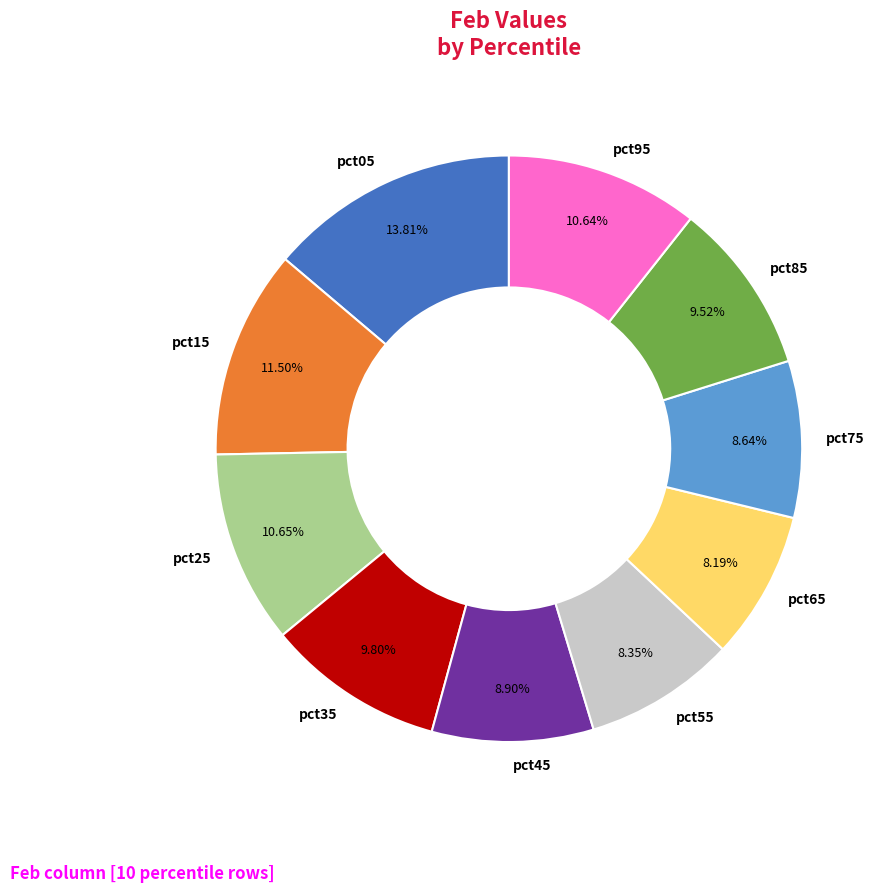

Which slice is the largest?

pct05